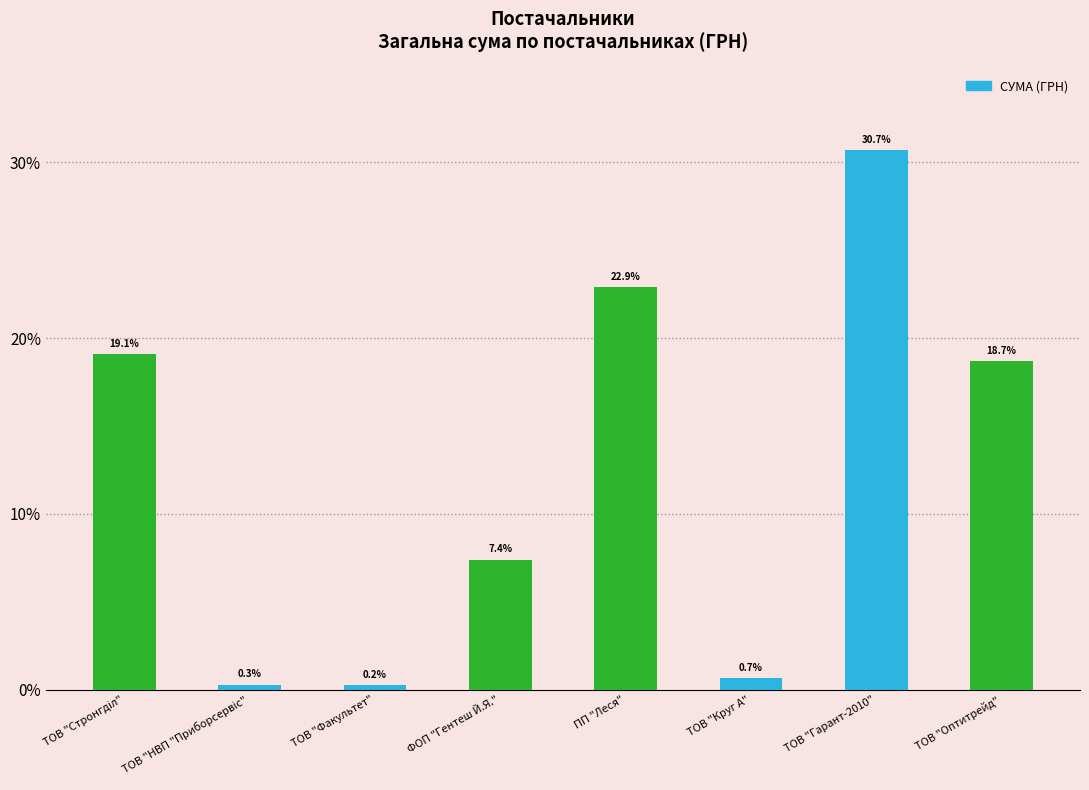

What is the average value?

12.5